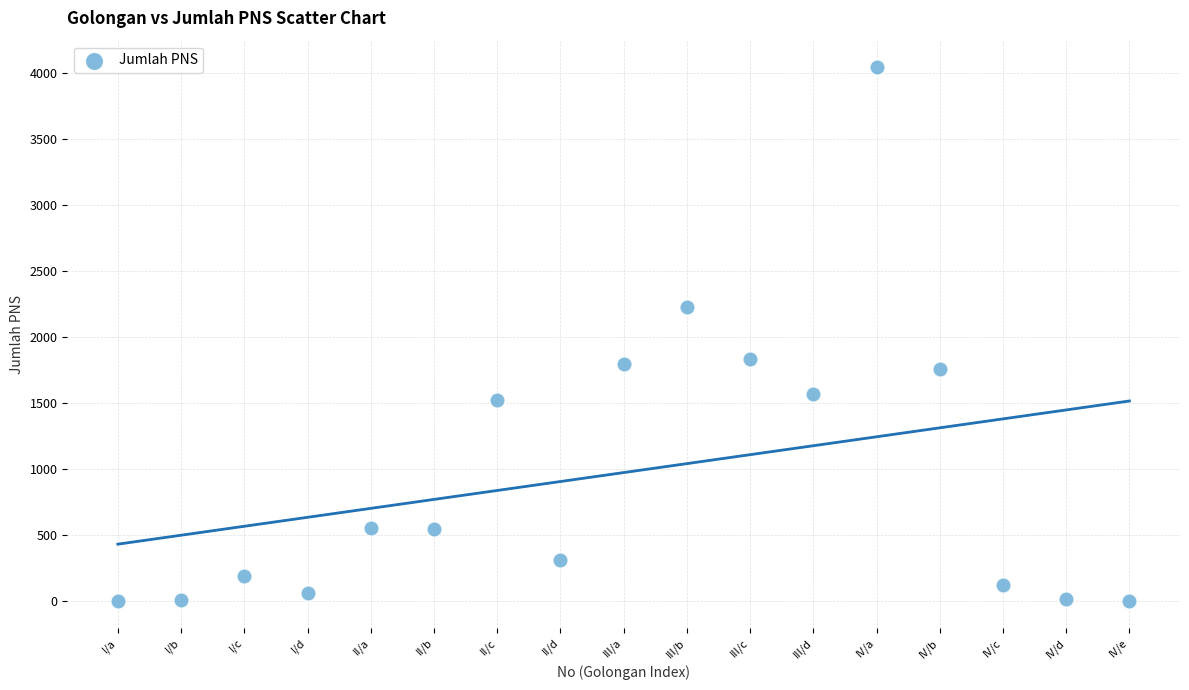

What is the range of Y values (max minus min)?

4045